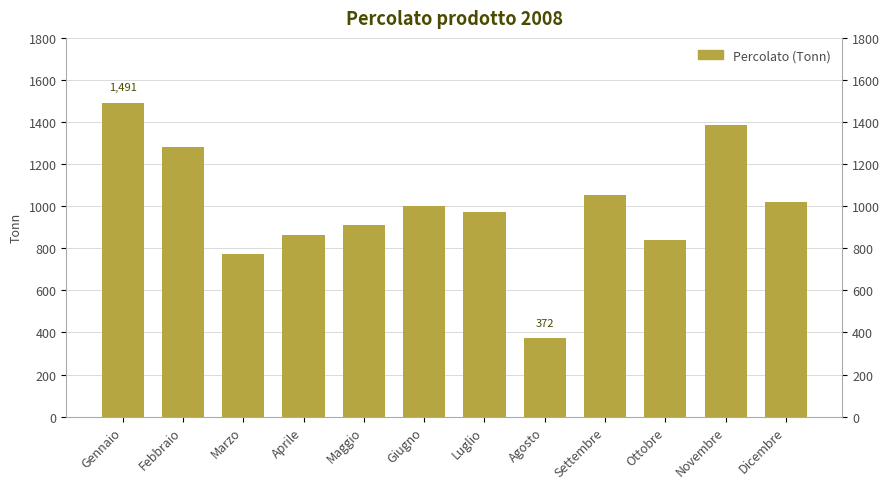

Which category has the lowest value across all series?

Agosto